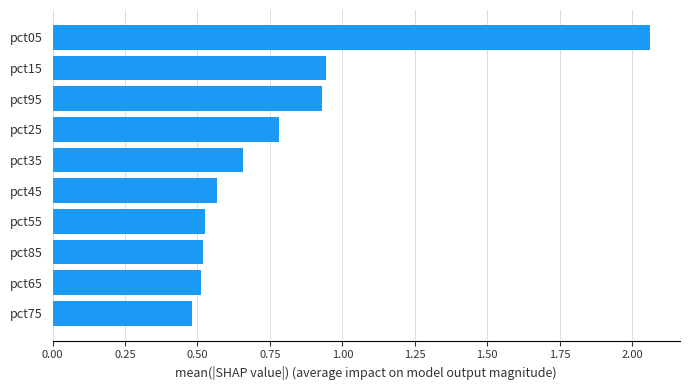

What is the difference between the maximum and second lowest values?

1.5